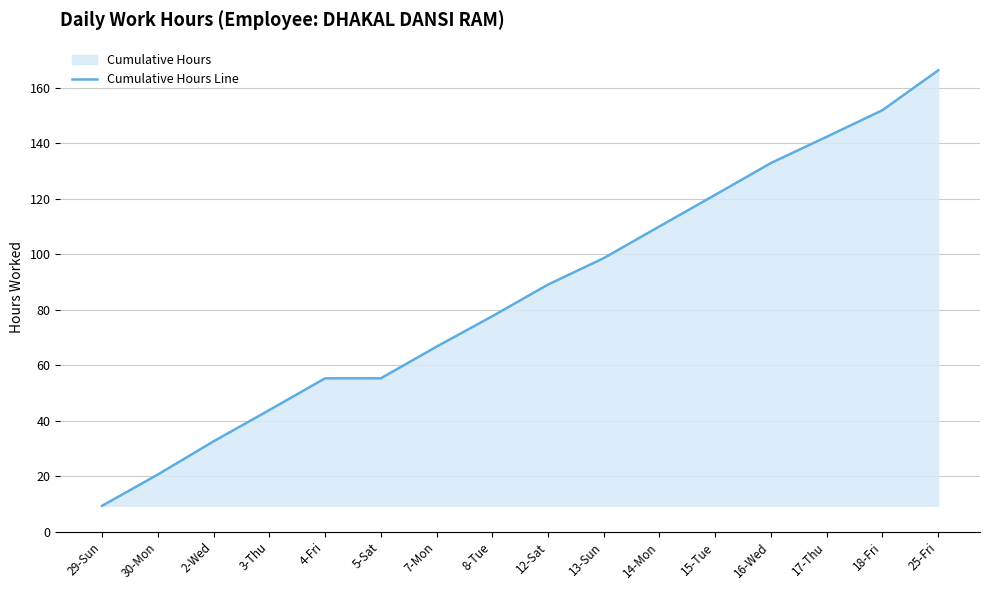

List the labels in order of value, smallest first.

29-Sun, 30-Mon, 2-Wed, 3-Thu, 4-Fri, 5-Sat, 7-Mon, 8-Tue, 12-Sat, 13-Sun, 14-Mon, 15-Tue, 16-Wed, 17-Thu, 18-Fri, 25-Fri